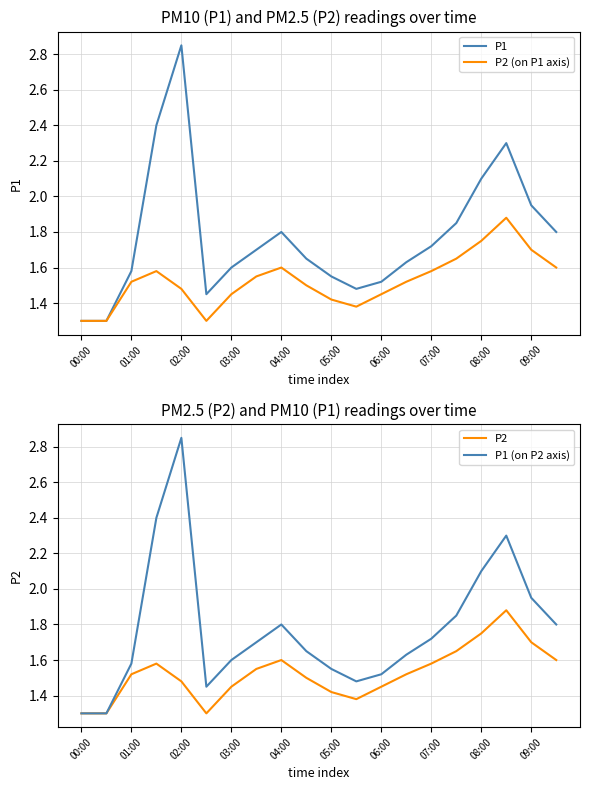

At which label is P1 closest to 2?

09:00